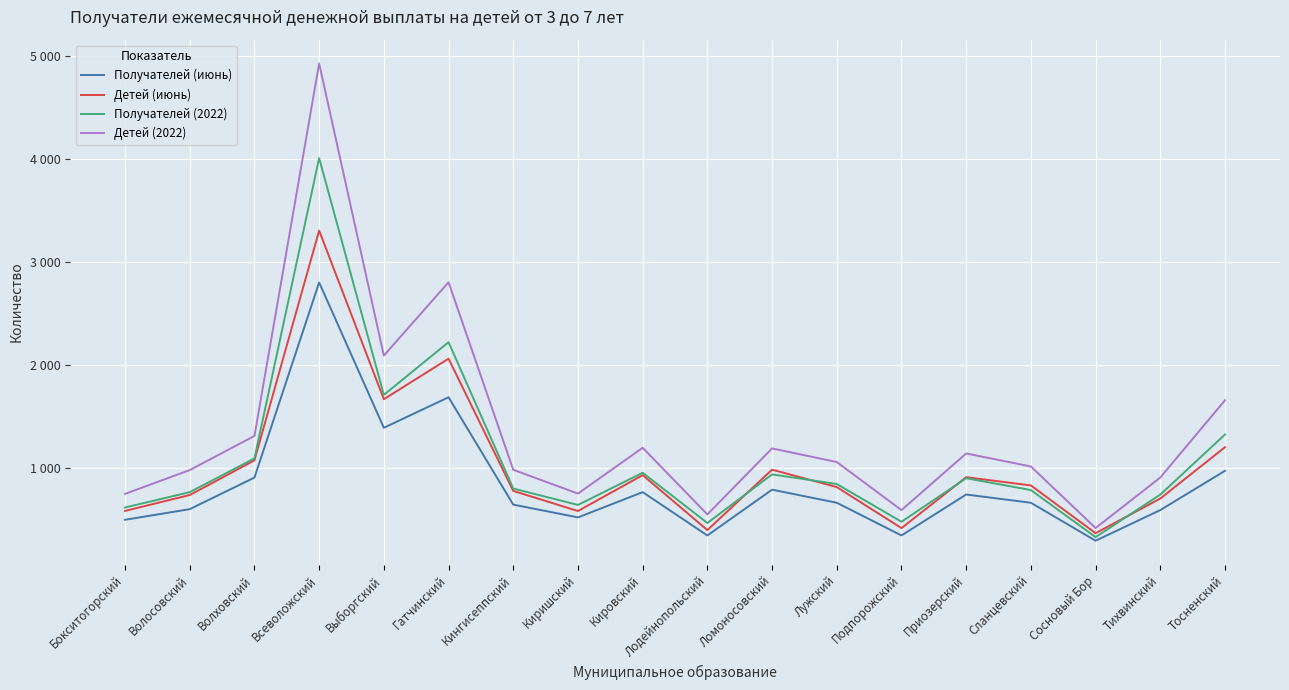

What are all the series names shown in the legend?

Получателей (июнь), Детей (июнь), Получателей (2022), Детей (2022)